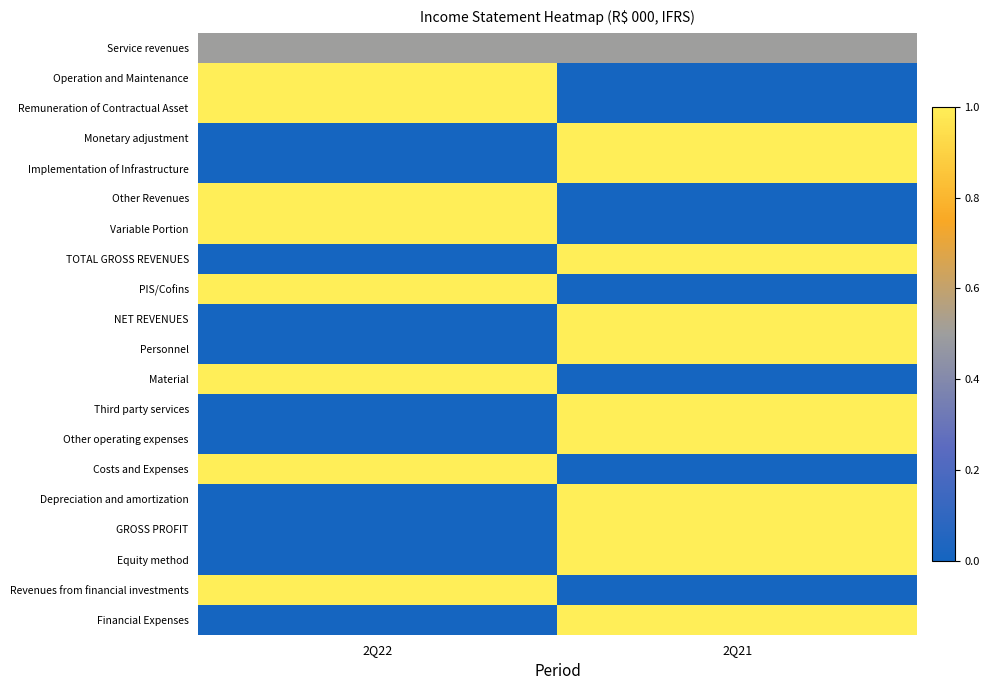

Reading right to left, transcribe all the data shown in this chart.

Service revenues: 2Q21=0.5	2Q22=0.5
Operation and Maintenance: 2Q21=0.0	2Q22=1.0
Remuneration of Contractual Asset: 2Q21=0.0	2Q22=1.0
Monetary adjustment: 2Q21=1.0	2Q22=0.0
Implementation of Infrastructure: 2Q21=1.0	2Q22=0.0
Other Revenues: 2Q21=0.0	2Q22=1.0
Variable Portion: 2Q21=0.0	2Q22=1.0
TOTAL GROSS REVENUES: 2Q21=1.0	2Q22=0.0
PIS/Cofins: 2Q21=0.0	2Q22=1.0
NET REVENUES: 2Q21=1.0	2Q22=0.0
Personnel: 2Q21=1.0	2Q22=0.0
Material: 2Q21=0.0	2Q22=1.0
Third party services: 2Q21=1.0	2Q22=0.0
Other operating expenses: 2Q21=1.0	2Q22=0.0
Costs and Expenses: 2Q21=0.0	2Q22=1.0
Depreciation and amortization: 2Q21=1.0	2Q22=0.0
GROSS PROFIT: 2Q21=1.0	2Q22=0.0
Equity method: 2Q21=1.0	2Q22=0.0
Revenues from financial investments: 2Q21=0.0	2Q22=1.0
Financial Expenses: 2Q21=1.0	2Q22=0.0